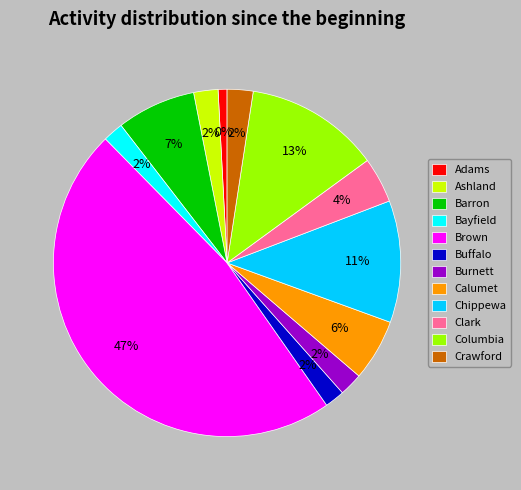

Rank the categories by value from highest to lowest.

Brown, Columbia, Chippewa, Barron, Calumet, Clark, Crawford, Ashland, Burnett, Bayfield, Buffalo, Adams